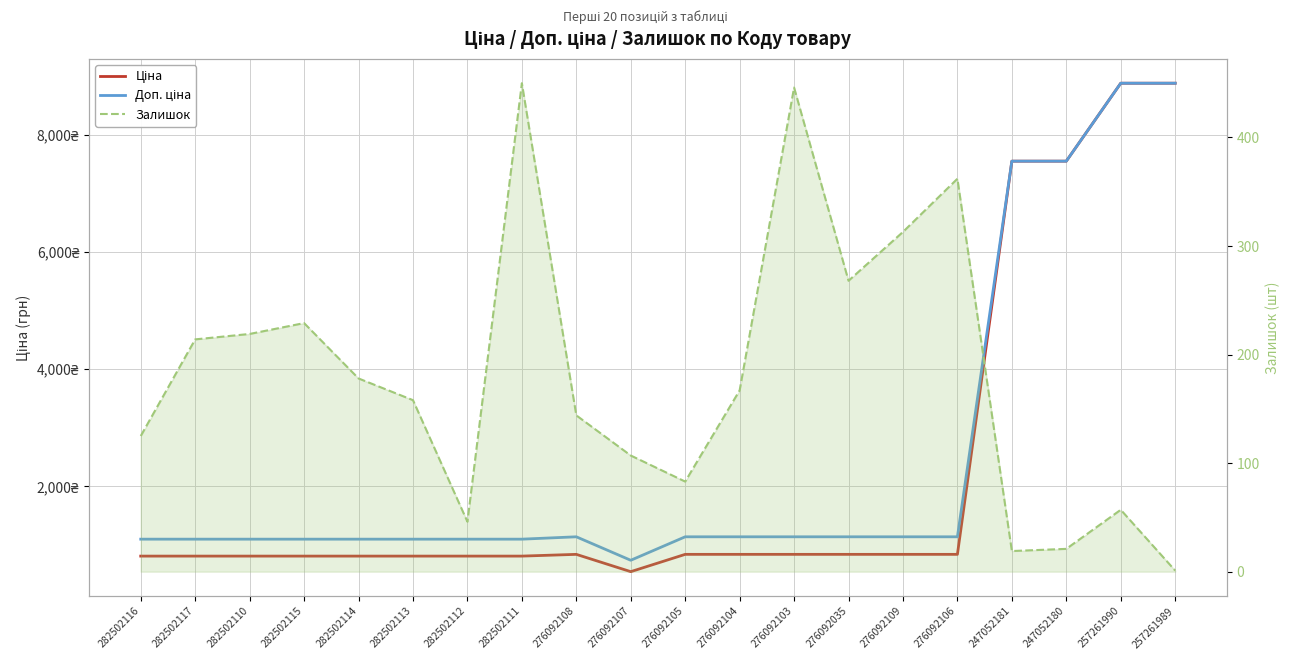

What is the difference between the maximum and minimum values in the Залишок series?

449.0